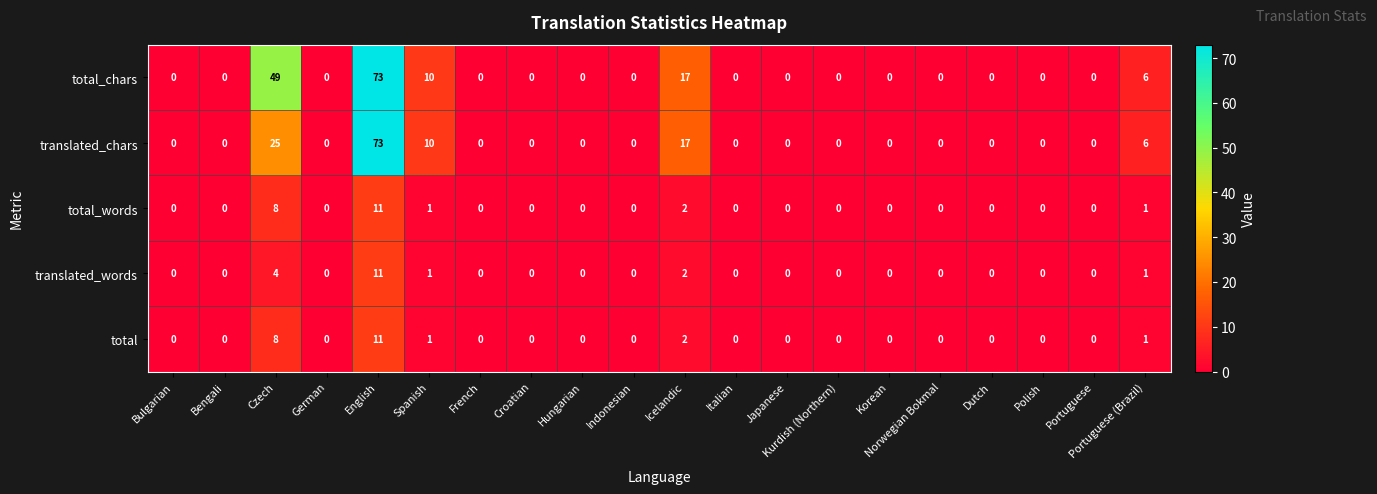

Which label corresponds to the largest value in the chart?

English